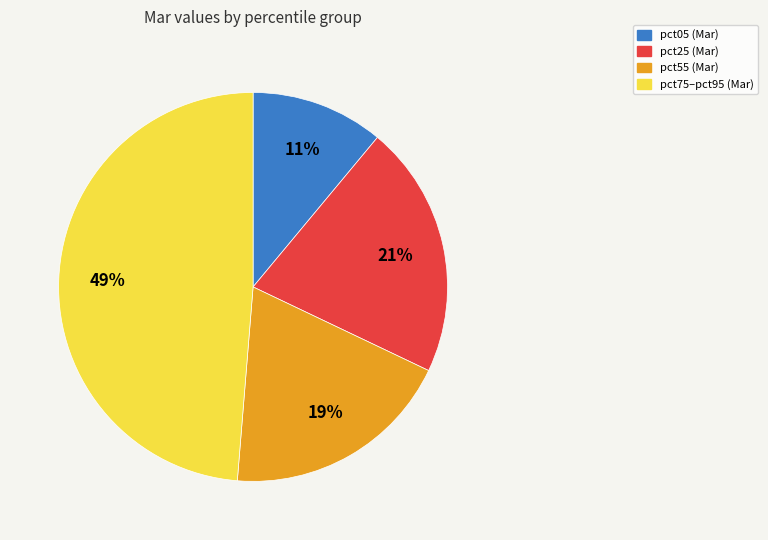

To the nearest percent, what is the difference between the largest and smallest slice percentages?

38%